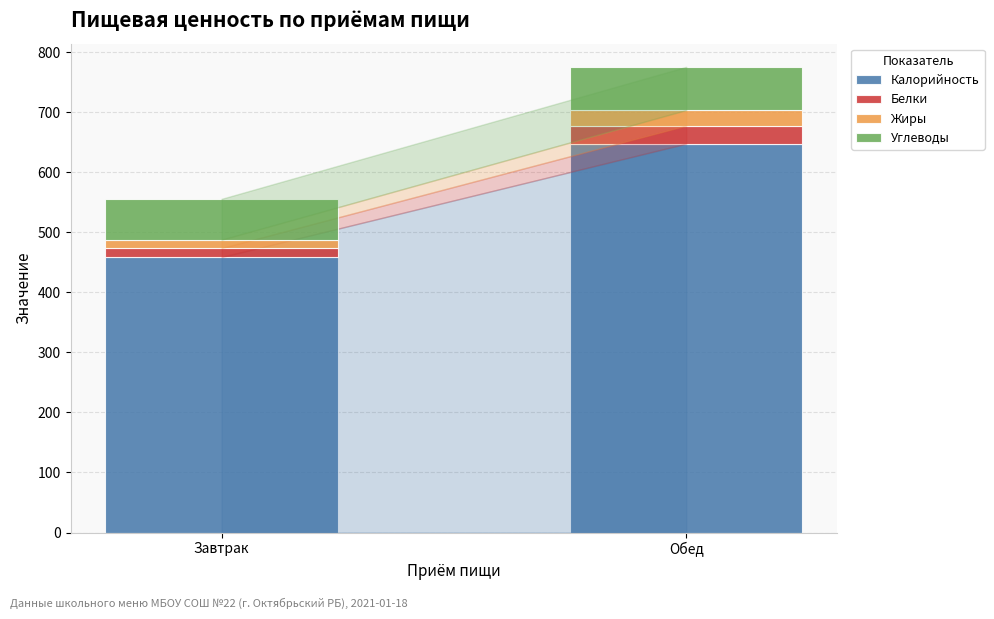

Reading left to right, transcribe the values for Калорийность.

459	648